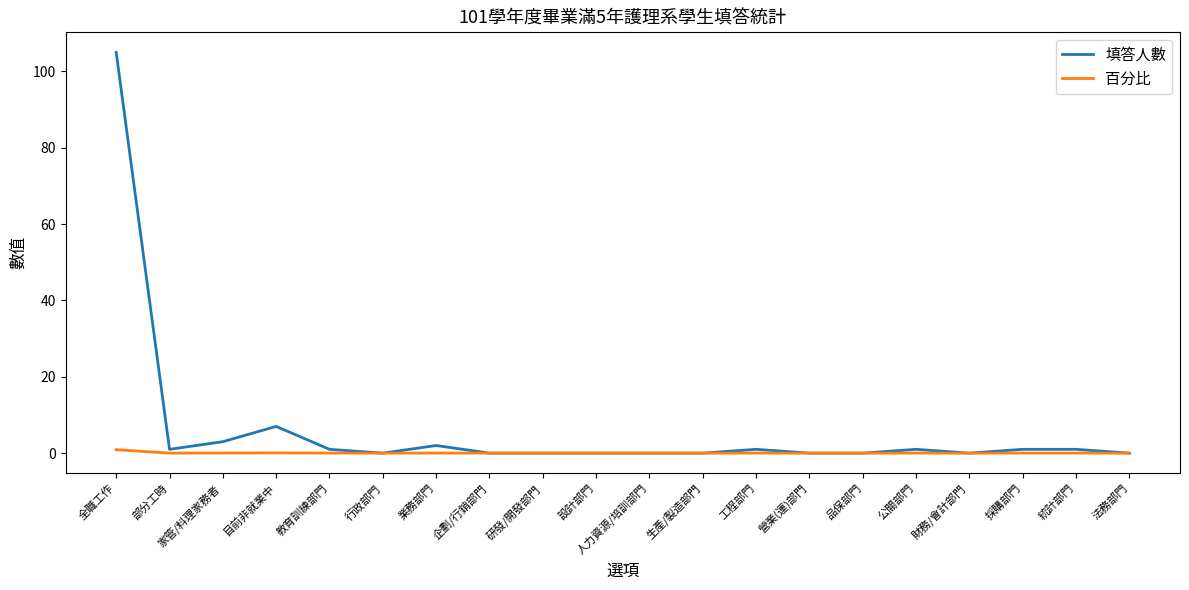

How many categories are shown in the chart?

20